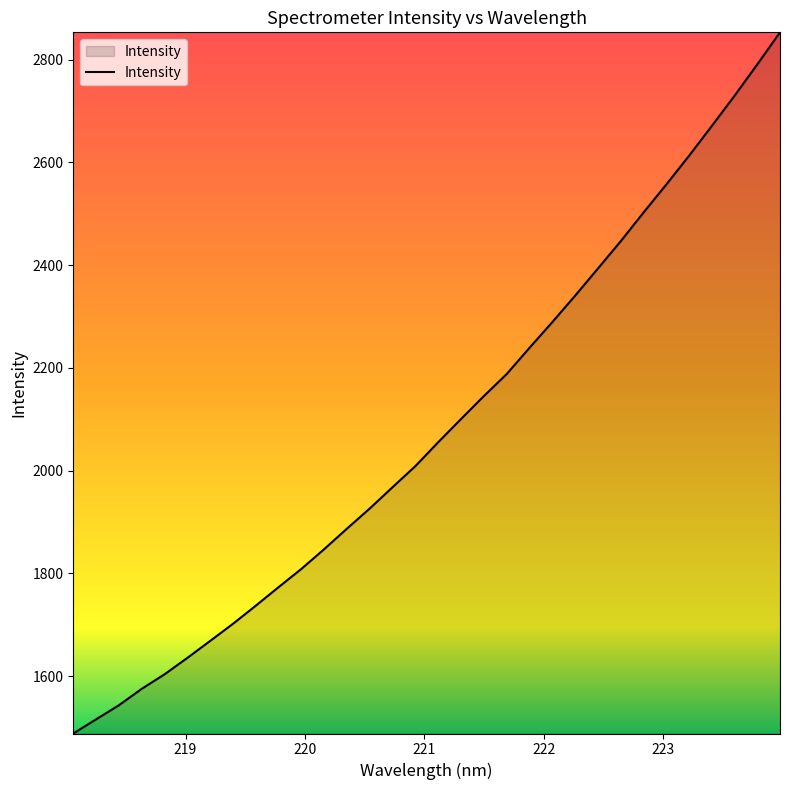

What is the smallest value displayed?

1488.6